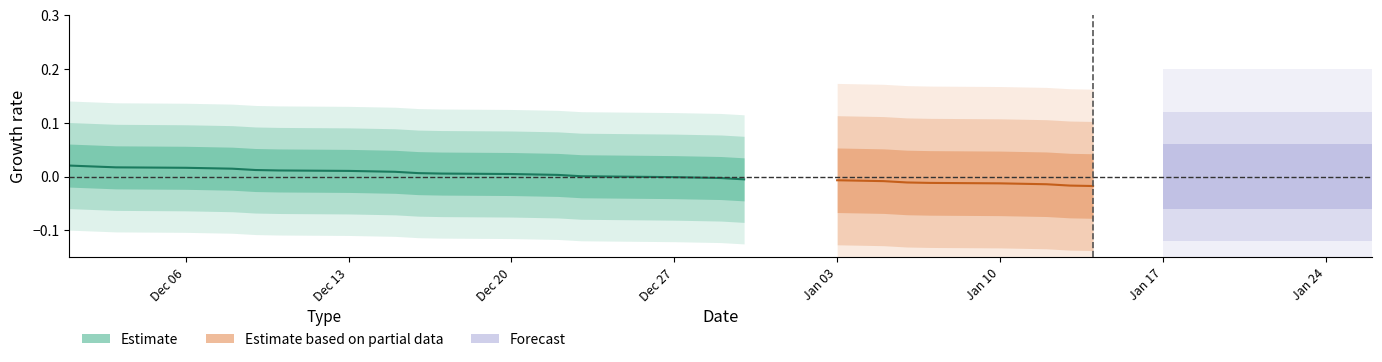

Which label corresponds to the smallest value in the chart?

2021-12-30